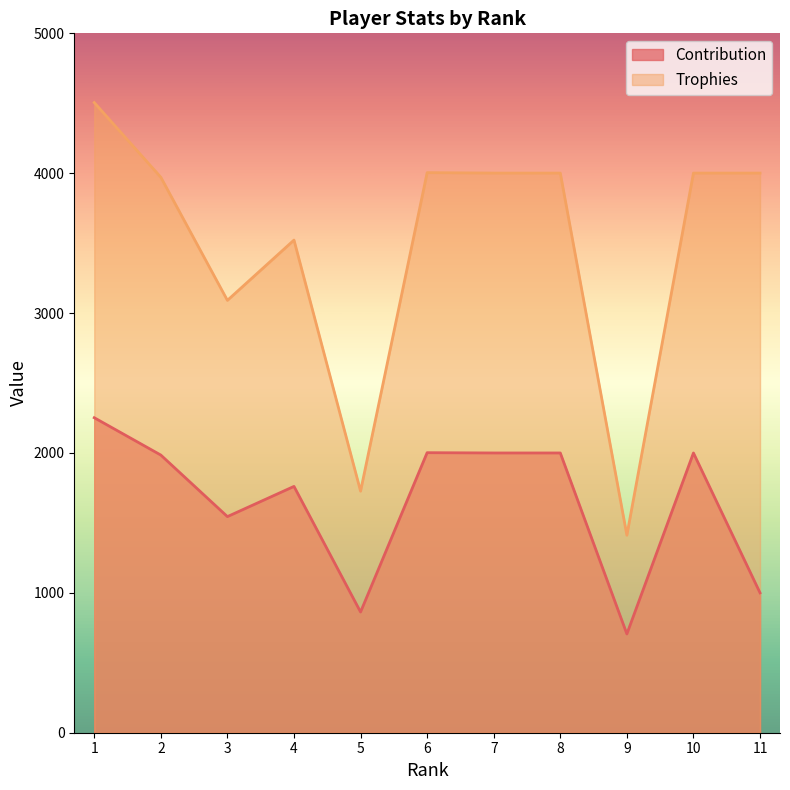

How many interior local valleys does the Contribution series have?

3